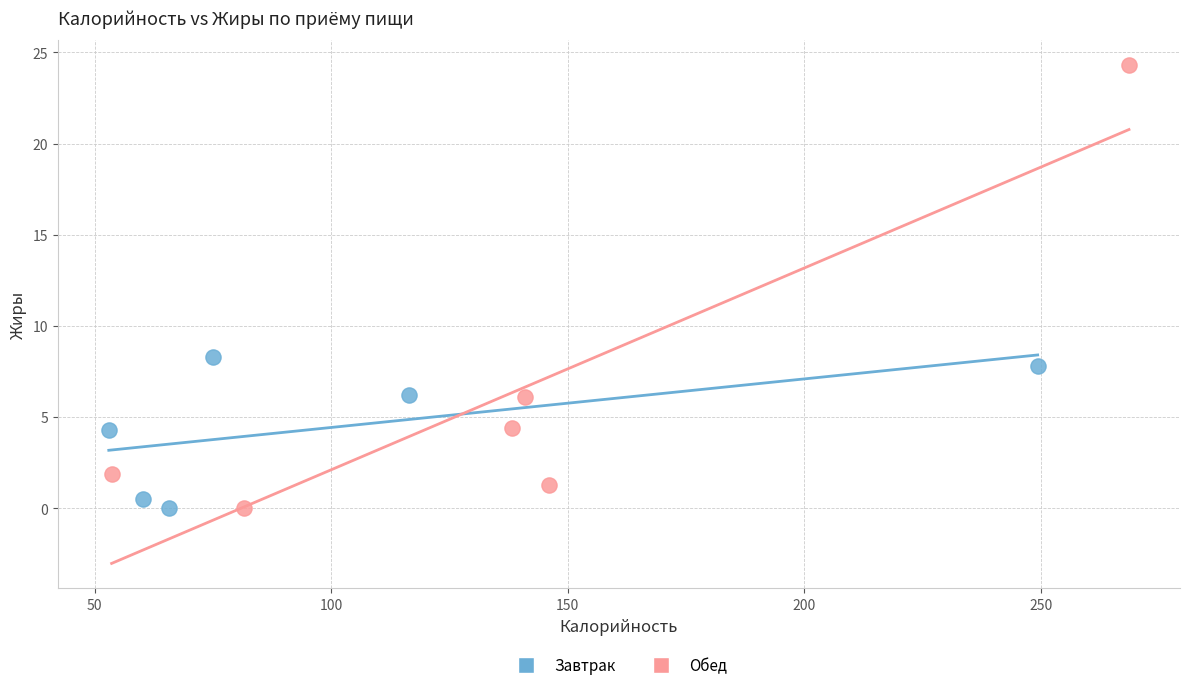

Which series has the widest spread of Y values?

Обед